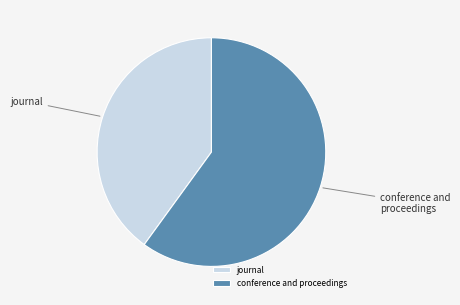

The journal slice represents 40% of the pie. True or false?

True